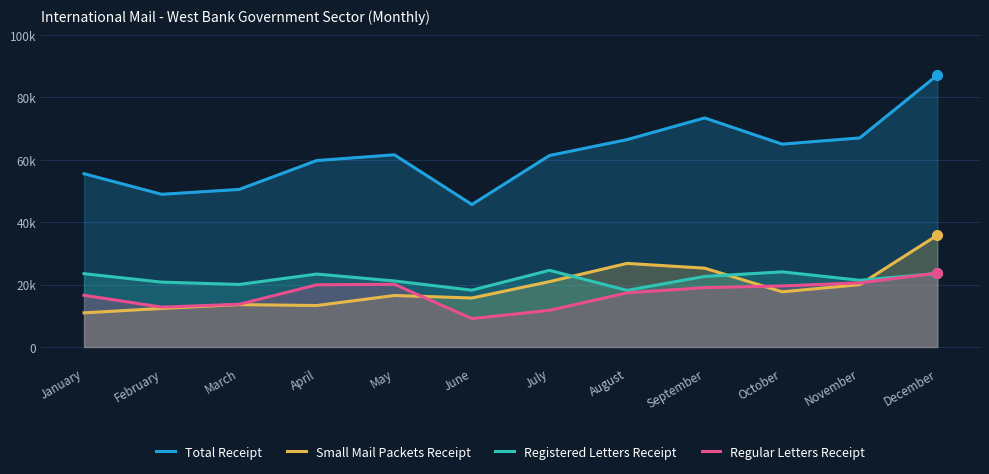

Which category has the highest value across all series?

December